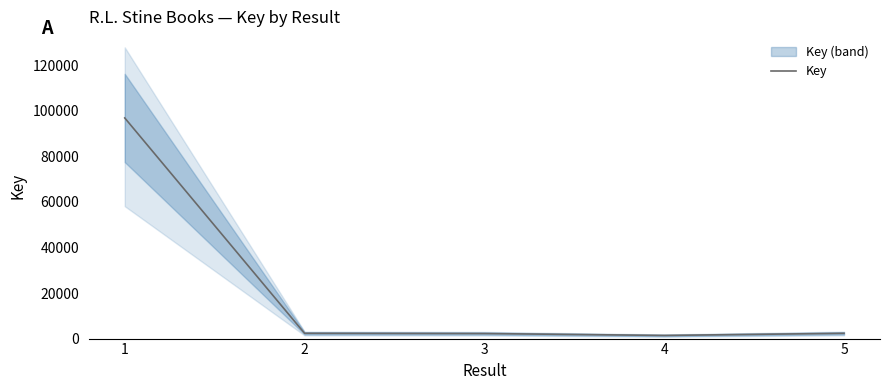

The chart shows a value of 2319 at 2. True or false?

True